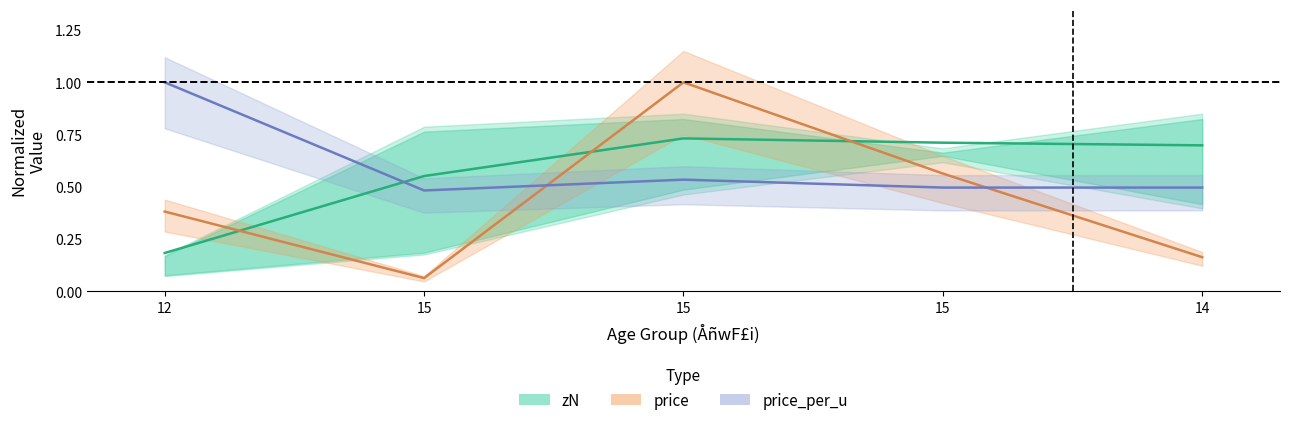

At which category is the sum across all series the highest?

15